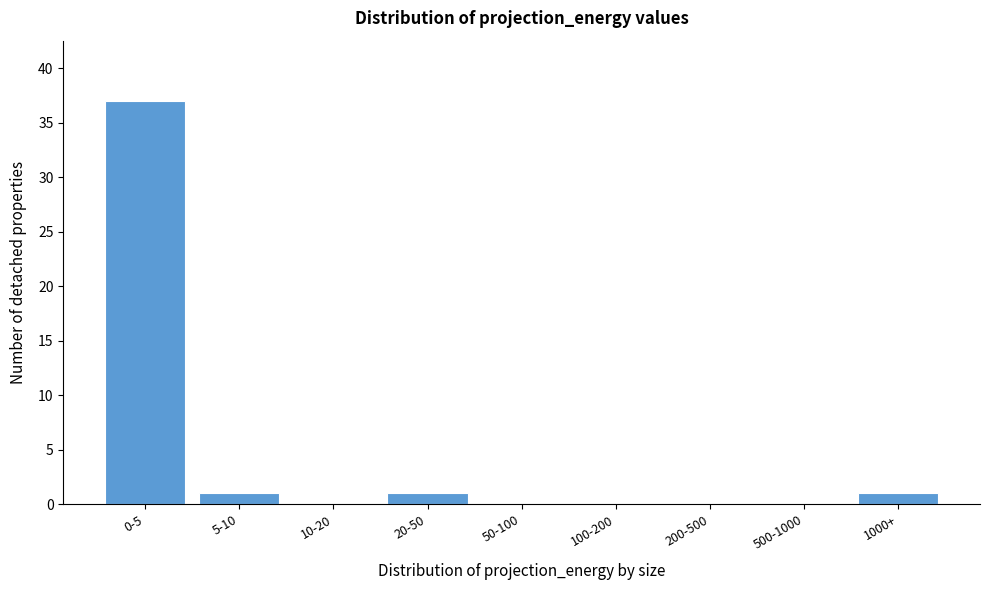

Reading left to right, extract all data points from this chart.

0-5=37	5-10=1	10-20=0	20-50=1	50-100=0	100-200=0	200-500=0	500-1000=0	1000+=1